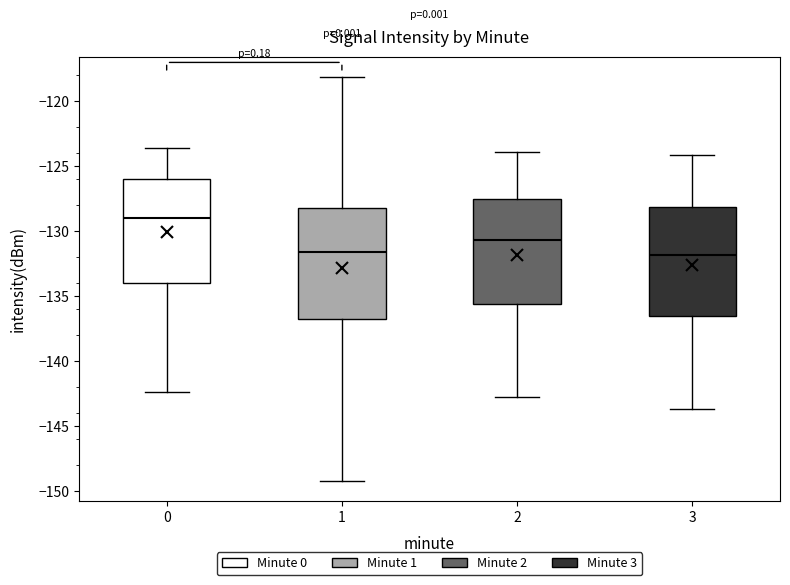

Reading left to right, read every box against the y-axis: the position of its median line, the range the box covers, and the ends of its whiskers. The values are not printed on the chart, so give them approximately, as read against the axis.

0: median -129.0, box -134.0 to -126.0, whiskers -142.5 to -123.5
1: median -131.5, box -137.0 to -128.0, whiskers -149.0 to -118.0
2: median -130.5, box -135.5 to -127.5, whiskers -143.0 to -124.0
3: median -132.0, box -136.5 to -128.0, whiskers -143.5 to -124.0